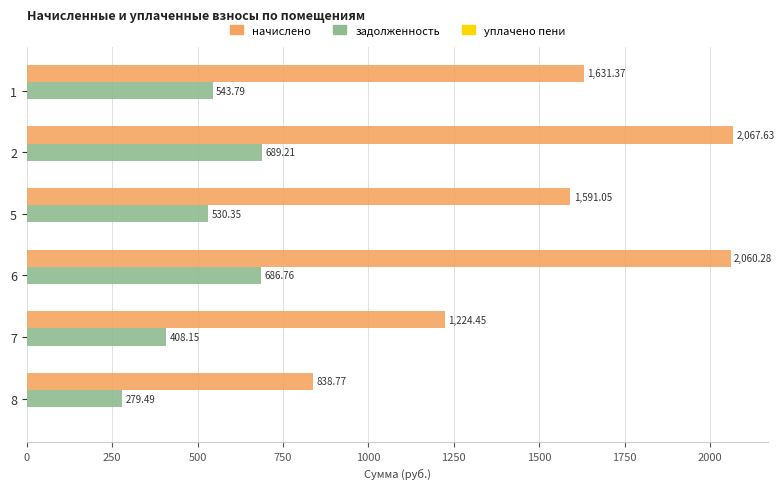

Rank the series at 1 from highest to lowest value.

начислено, задолженность